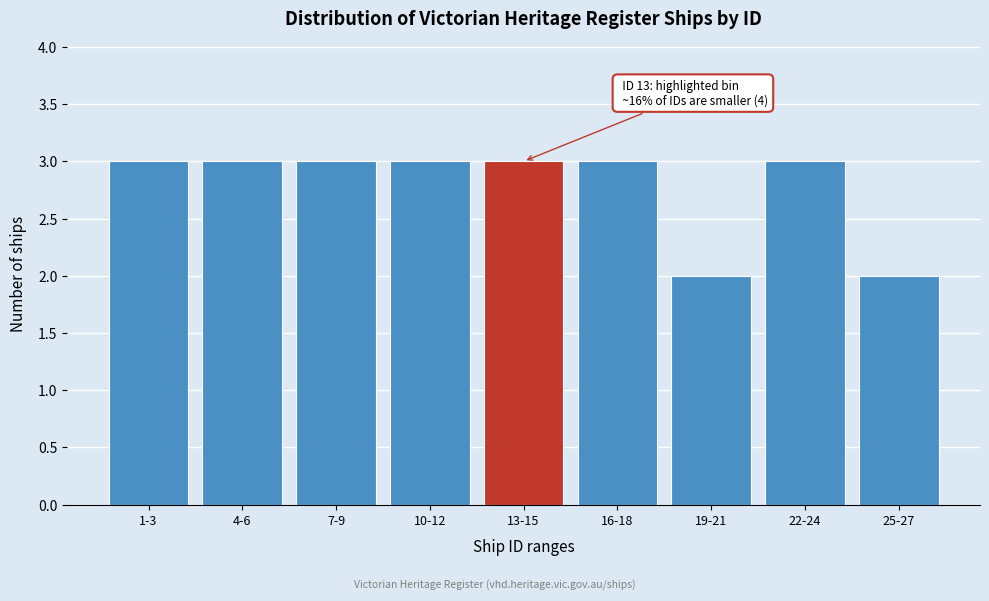

Reading left to right, list all the values displayed in this chart.

1-3=3	4-6=3	7-9=3	10-12=3	13-15=3	16-18=3	19-21=2	22-24=3	25-27=2